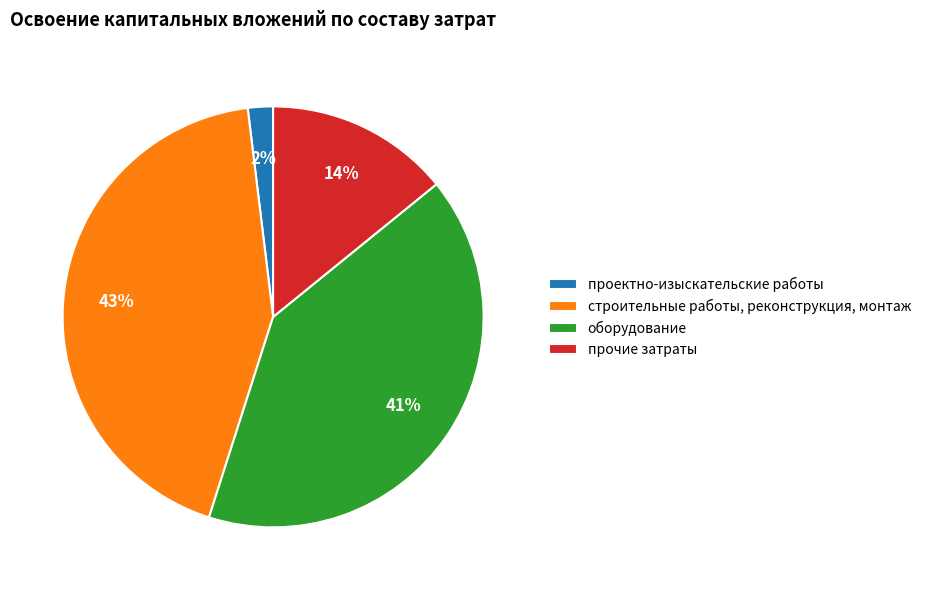

Is there any slice that represents more than half of the pie?

No